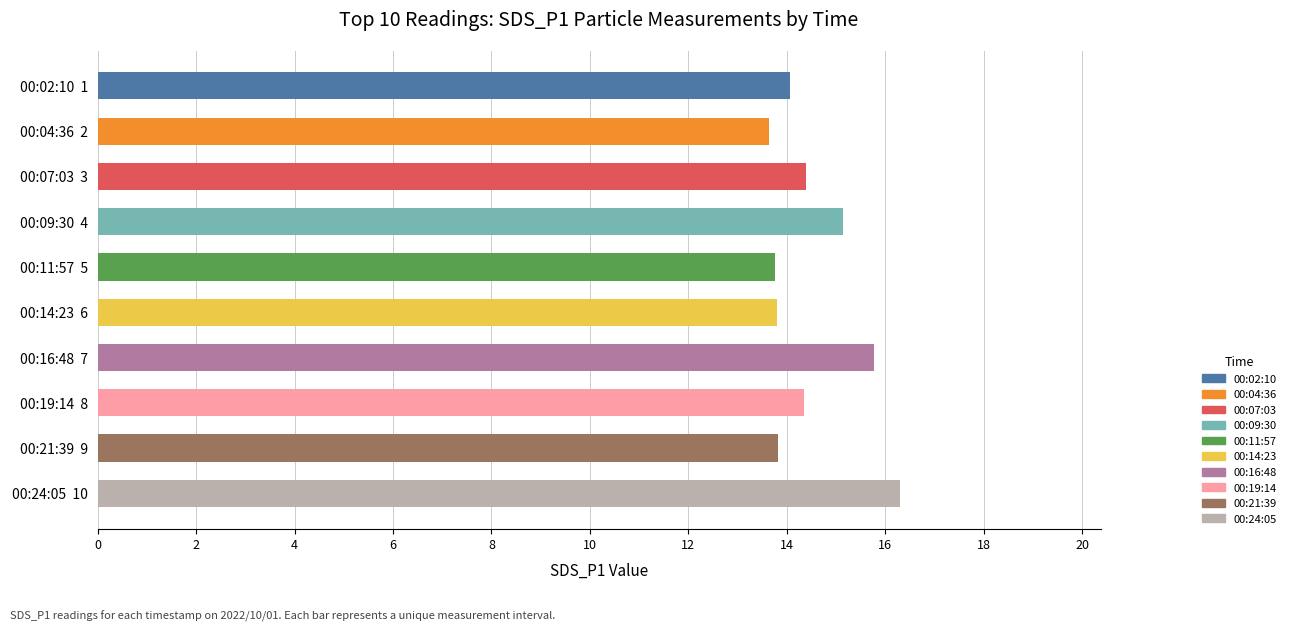

What is the smallest value displayed?

13.6